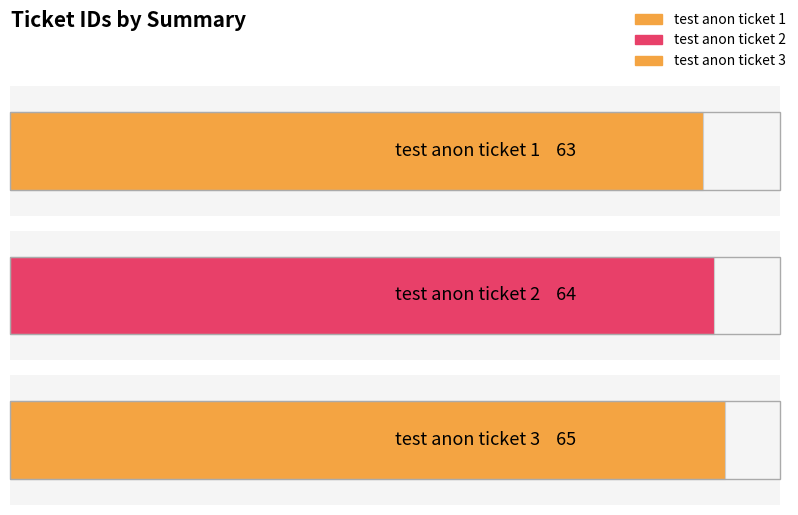

True or false: the data shows 64 at test anon ticket 2.

True